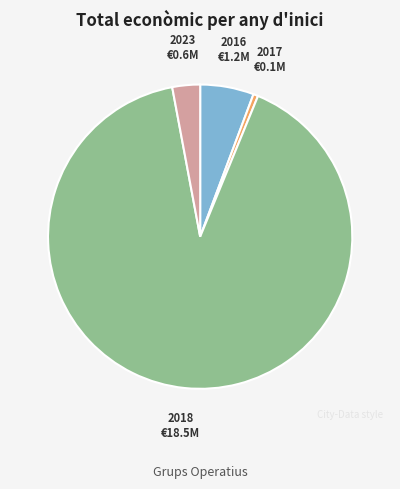

Is there any slice that represents more than half of the pie?

Yes